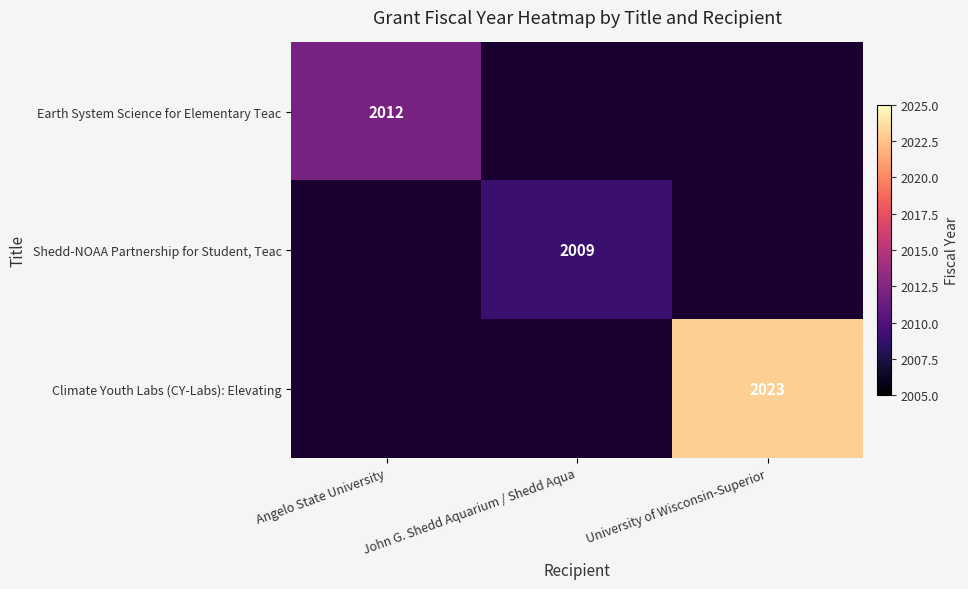

Which category has the highest value across all series?

University of Wisconsin-Superior